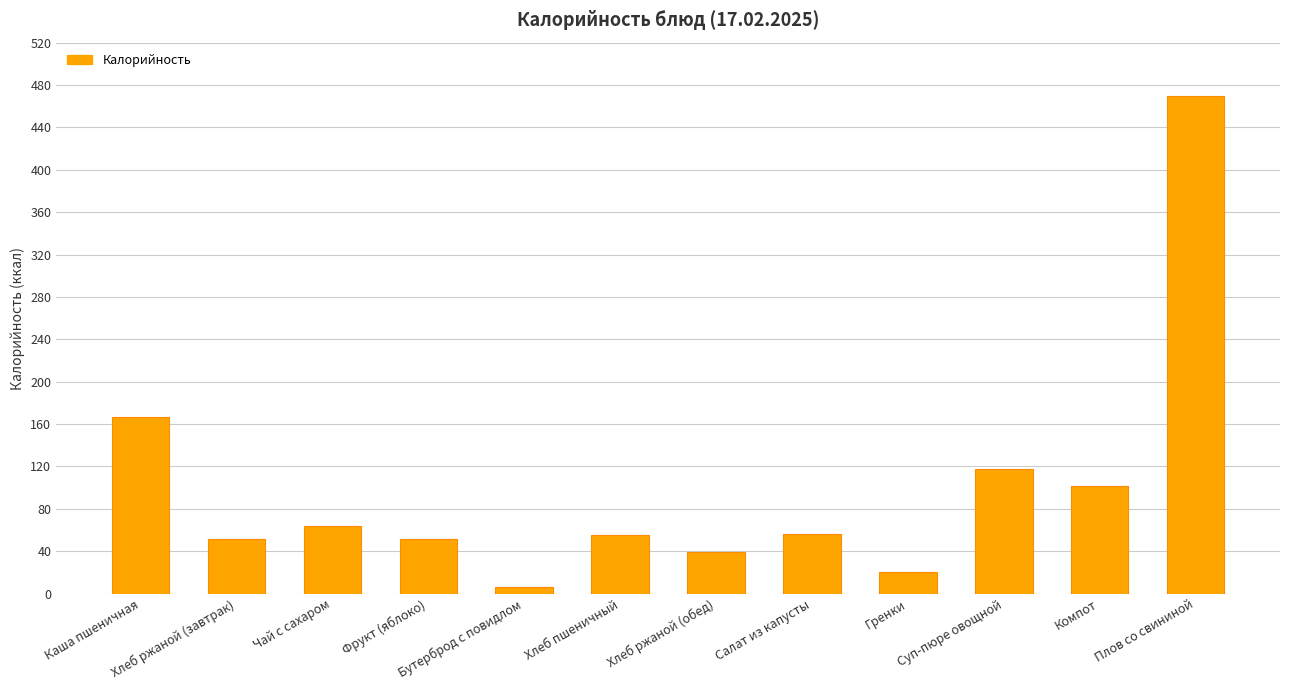

What is the greatest value displayed?

469.7